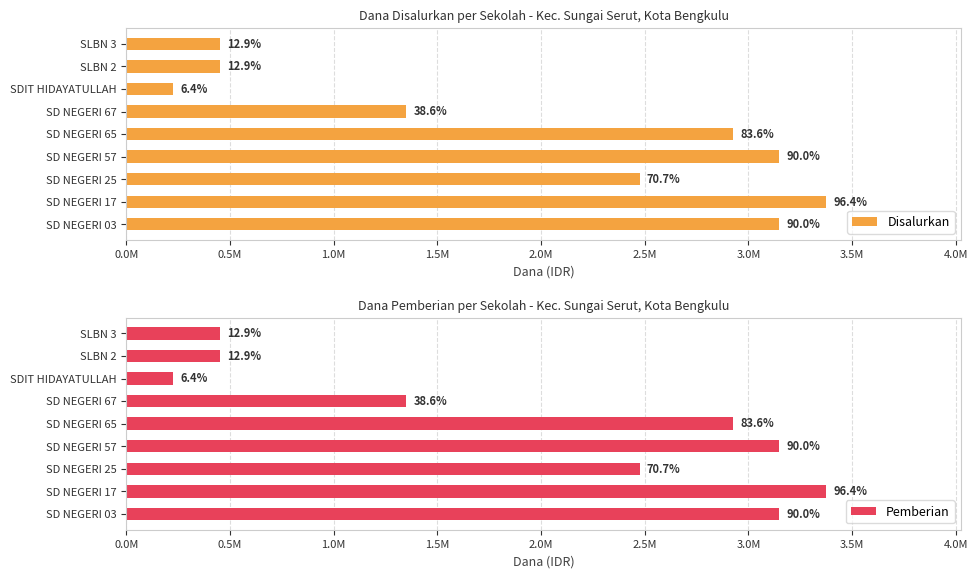

What value does the Disalurkan series have at SD NEGERI 57, to the nearest 10?

3150000